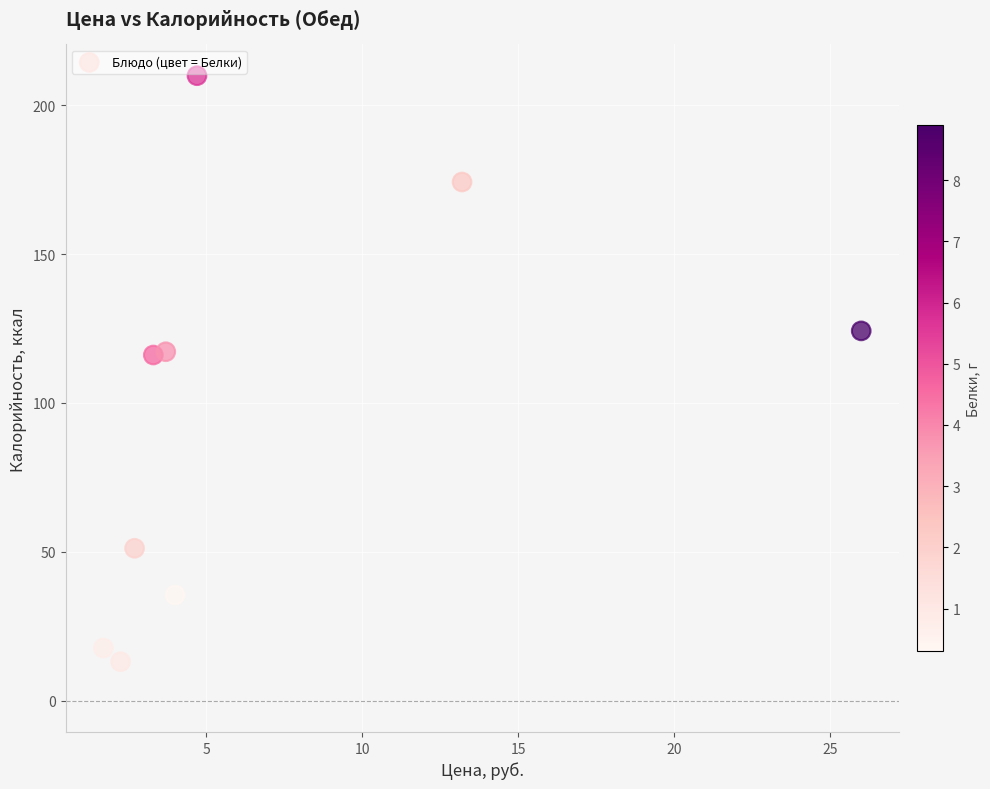

What is the average Y value?

95.5